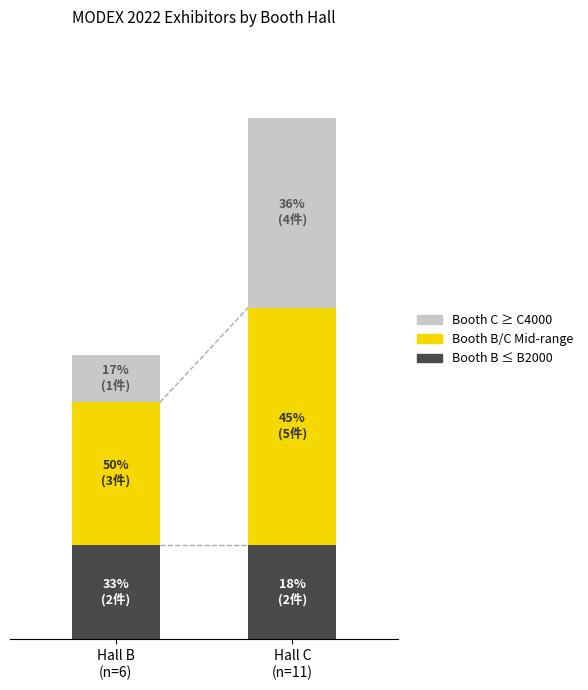

List the series in order of their peak value, lowest first.

Booth B ≤ B2000, Booth C ≥ C4000, Booth B/C Mid-range